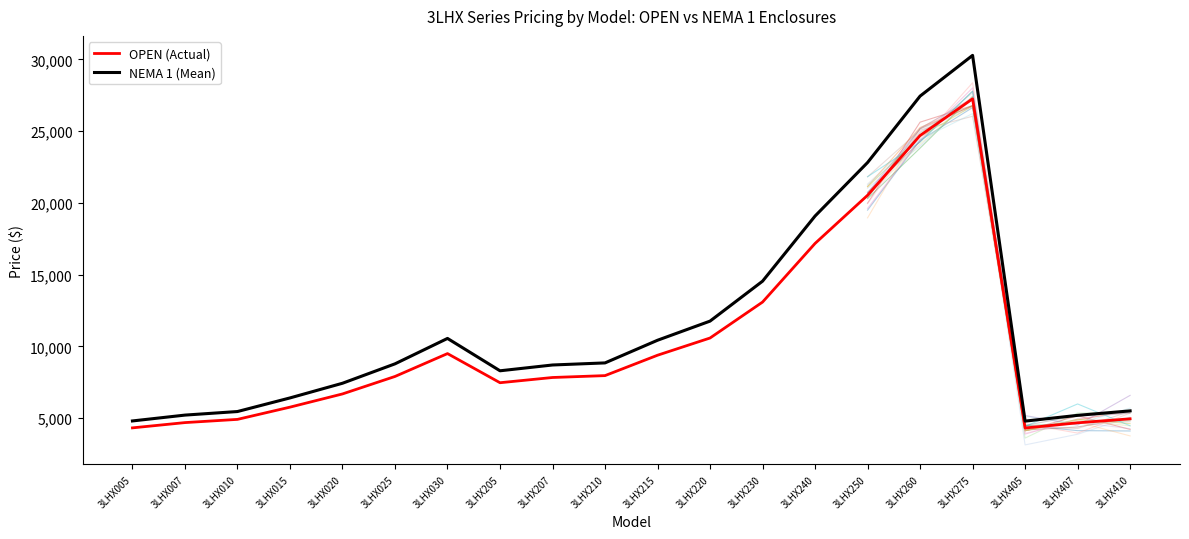

Reading left to right, list all the values displayed in this chart.

OPEN (Actual): 4331	4698	4922	5774	6694	7911	9504	7475	7839	7970	9390	10589	13092	17176	20530	24692	27247	4321	4683	4962
NEMA 1 (Mean): 4813	5220	5468	6416	7438	8790	10560	8306	8710	8855	10433	11766	14547	19084	22811	27436	30274	4801	5203	5514